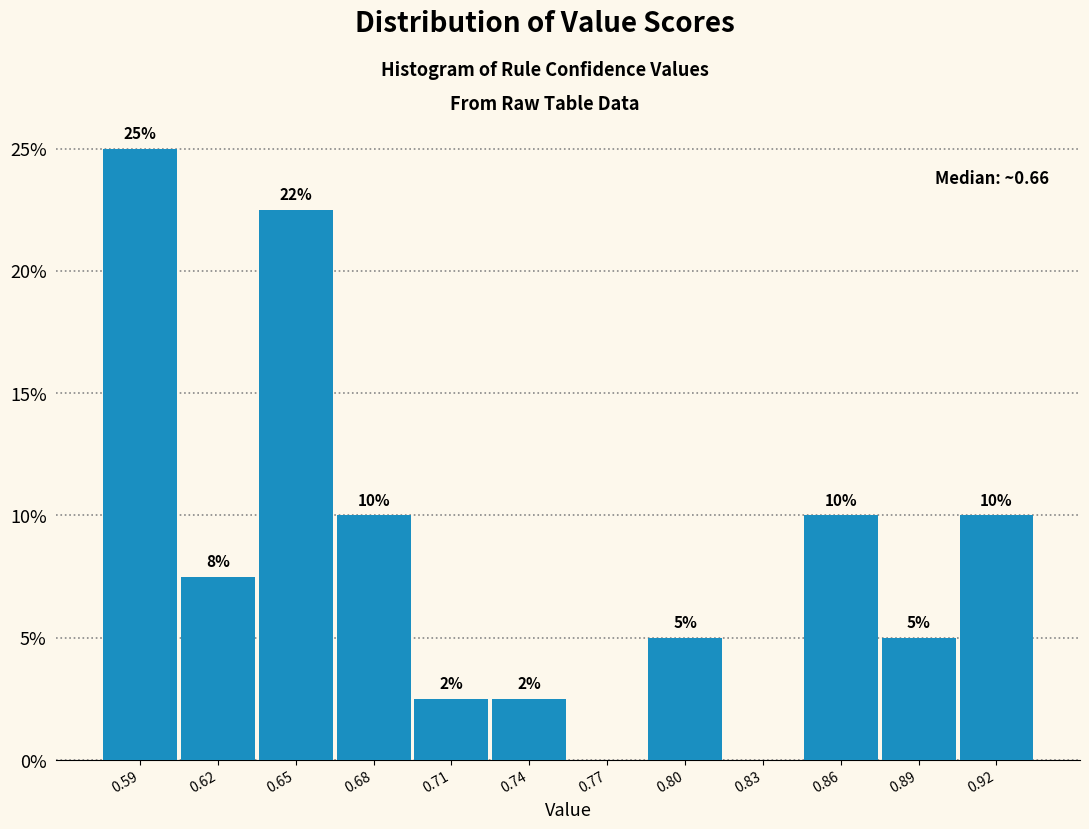

Which has a higher value, 0.83 or 0.65?

0.65